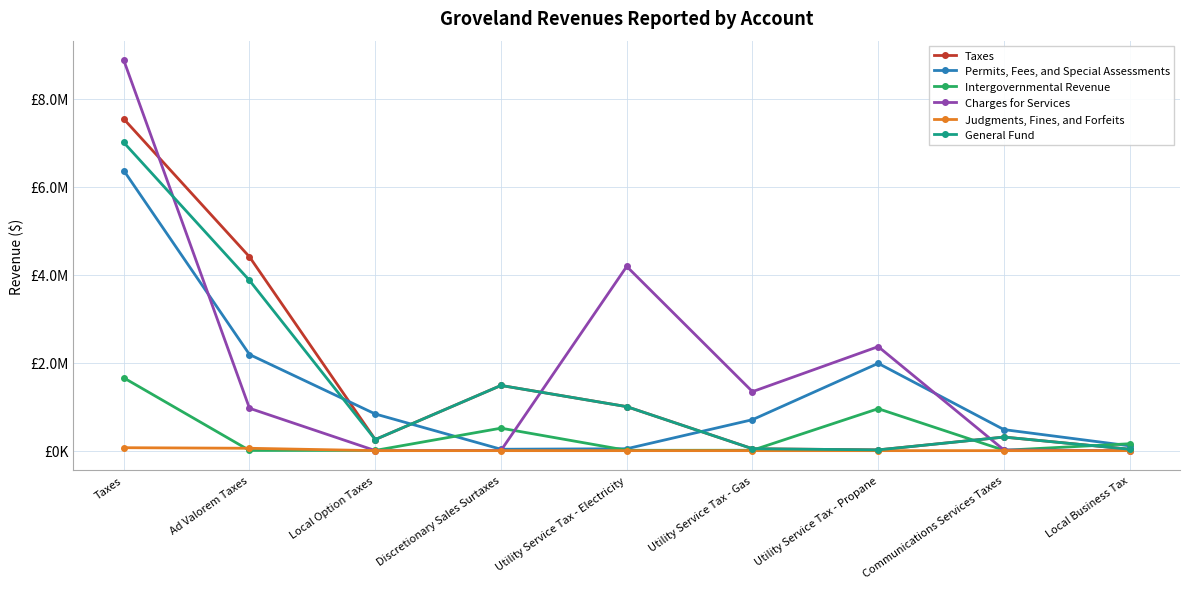

Which category has the lowest value across all series?

Local Business Tax